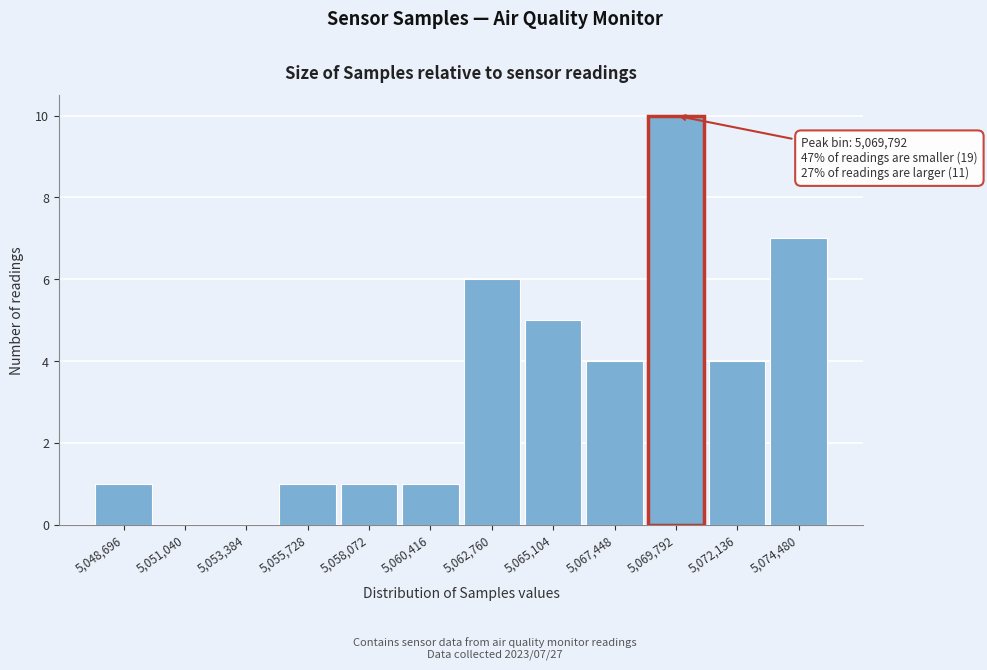

Reading right to left, list all the values displayed in this chart.

5,074,480=7	5,072,136=4	5,069,792=10	5,067,448=4	5,065,104=5	5,062,760=6	5,060,416=1	5,058,072=1	5,055,728=1	5,053,384=0	5,051,040=0	5,048,696=1